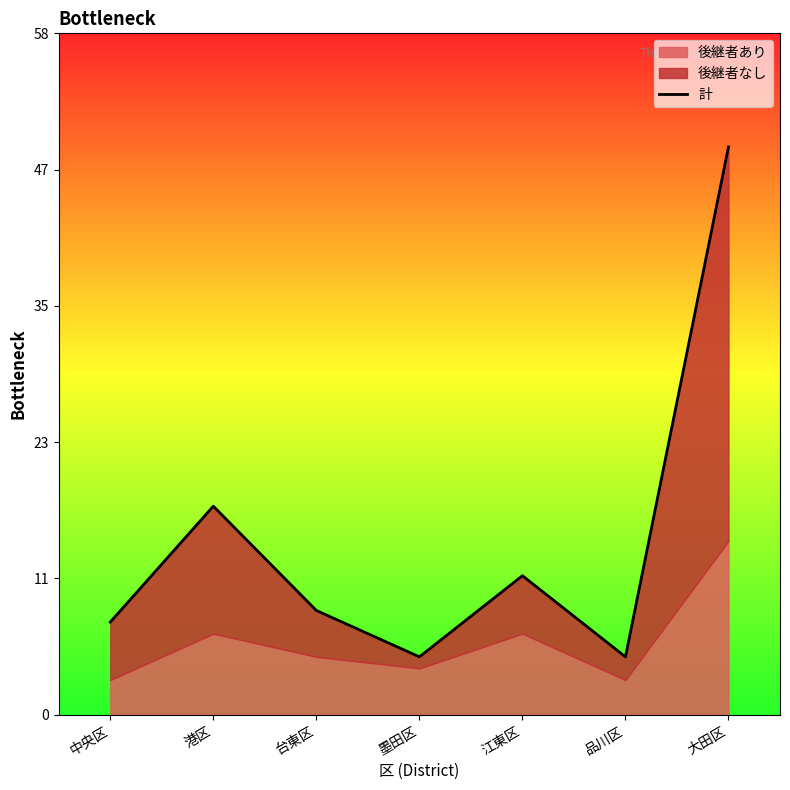

Count the number of categories in the chart.

7